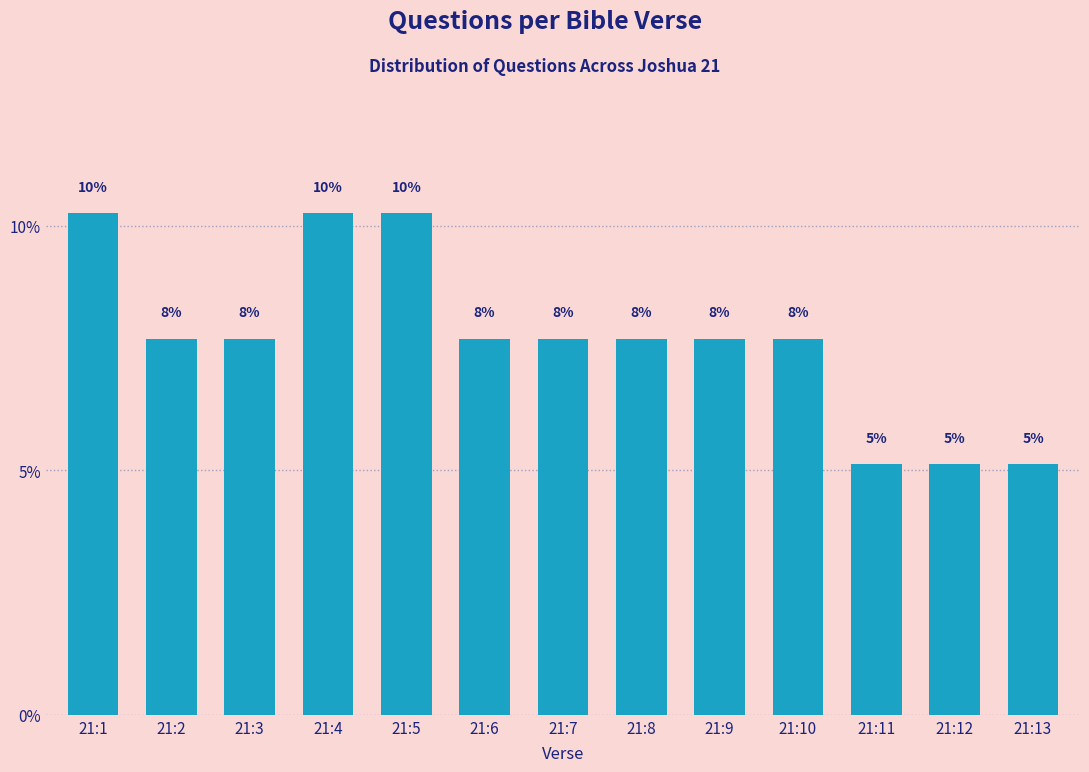

How many bars are there in total?

13